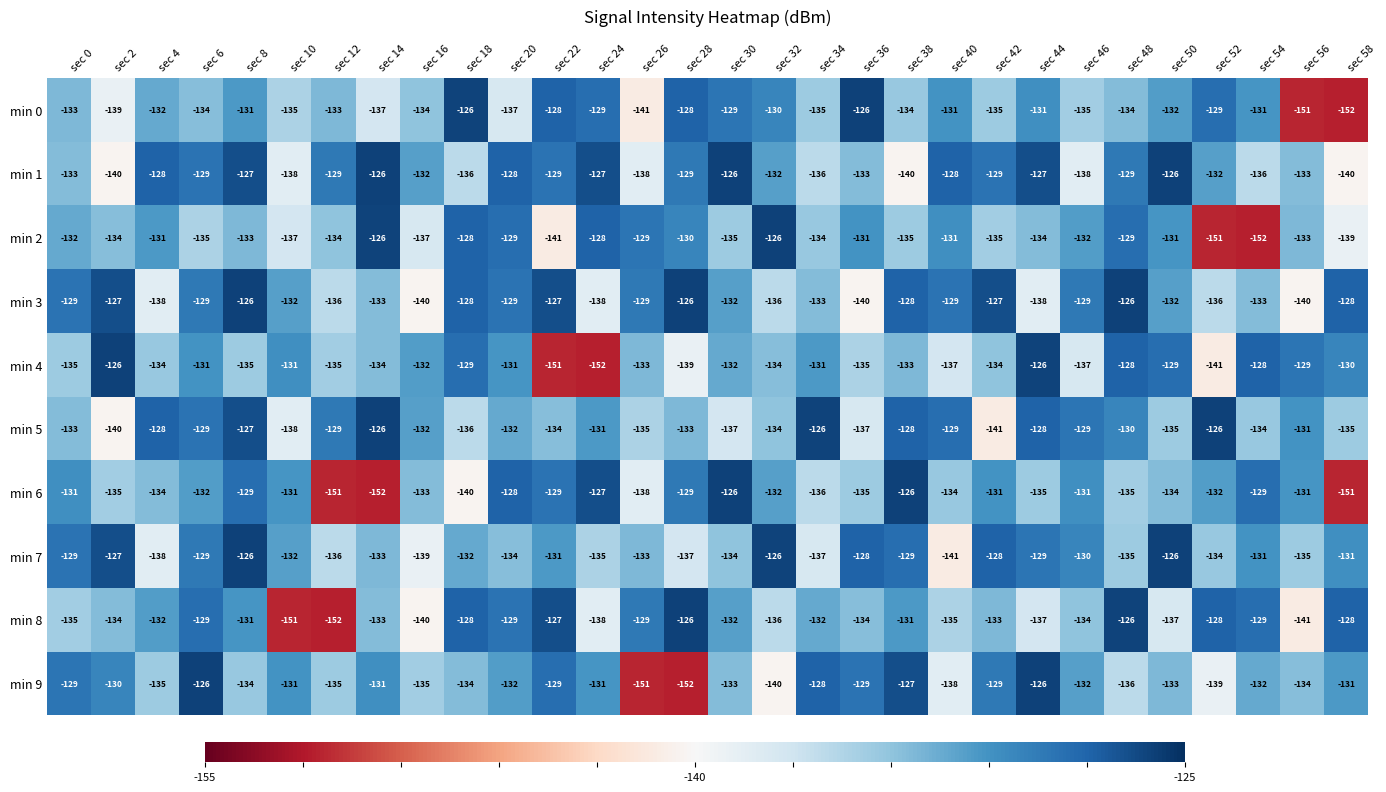

The min 8 series shows -128 at sec 18. True or false?

True